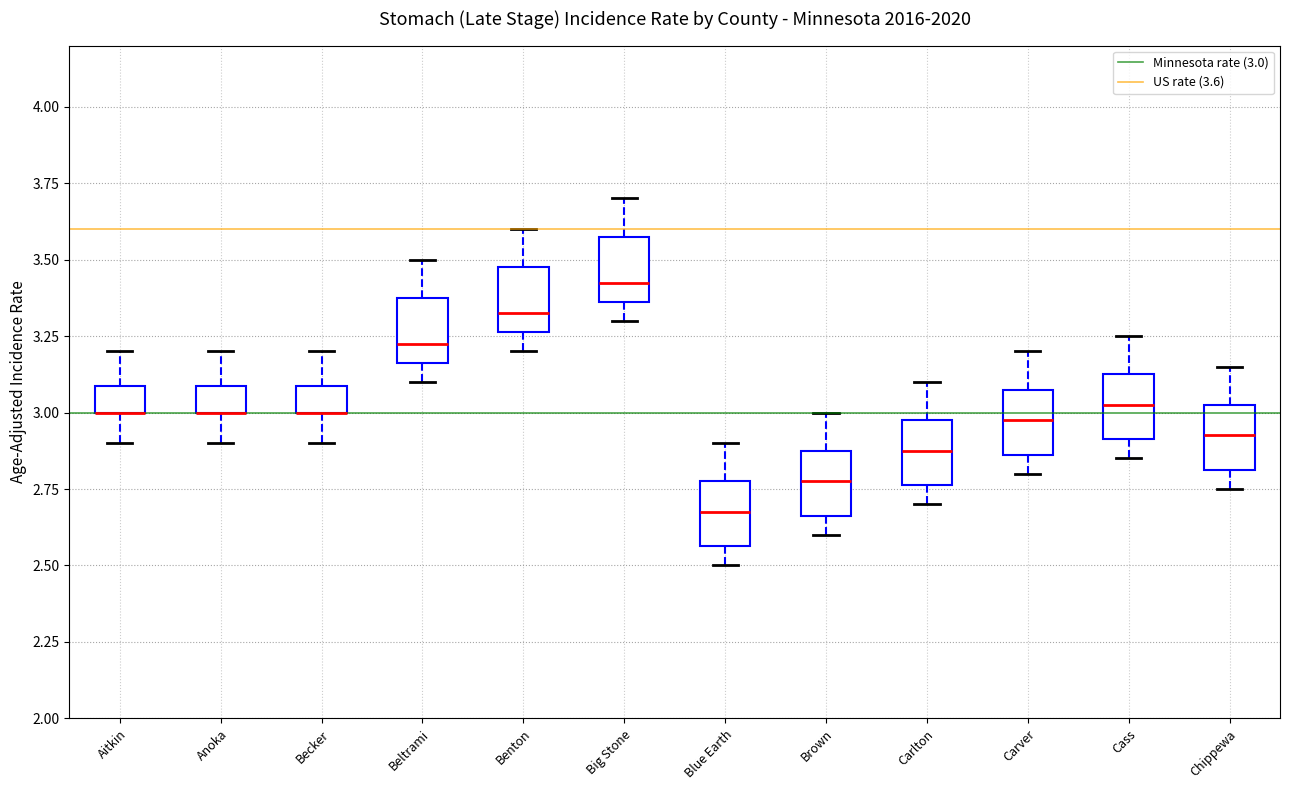

Reading left to right, transcribe this box plot: for each box, give where its median line is, the range the box spans, and where its two whiskers end, as read against the y-axis. The values are not printed on the chart, so give them approximately, as read against the axis.

Aitkin: median 3.00 (drawn on the box's lower edge), box 3.00 to 3.10, whiskers 2.90 to 3.20
Anoka: median 3.00 (drawn on the box's lower edge), box 3.00 to 3.10, whiskers 2.90 to 3.20
Becker: median 3.00 (drawn on the box's lower edge), box 3.00 to 3.10, whiskers 2.90 to 3.20
Beltrami: median 3.25, box 3.15 to 3.40, whiskers 3.10 to 3.50
Benton: median 3.35, box 3.25 to 3.50, whiskers 3.20 to 3.60
Big Stone: median 3.45, box 3.35 to 3.60, whiskers 3.30 to 3.70
Blue Earth: median 2.70, box 2.55 to 2.80, whiskers 2.50 to 2.90
Brown: median 2.80, box 2.65 to 2.90, whiskers 2.60 to 3.00
Carlton: median 2.90, box 2.75 to 3.00, whiskers 2.70 to 3.10
Carver: median 3.00, box 2.85 to 3.10, whiskers 2.80 to 3.20
Cass: median 3.05, box 2.90 to 3.15, whiskers 2.85 to 3.25
Chippewa: median 2.95, box 2.80 to 3.05, whiskers 2.75 to 3.15